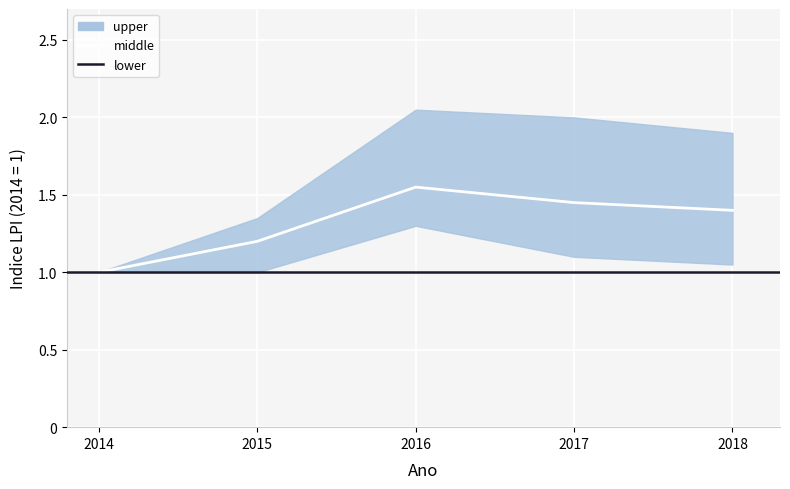

True or false: lower and upper cross at least once.

False